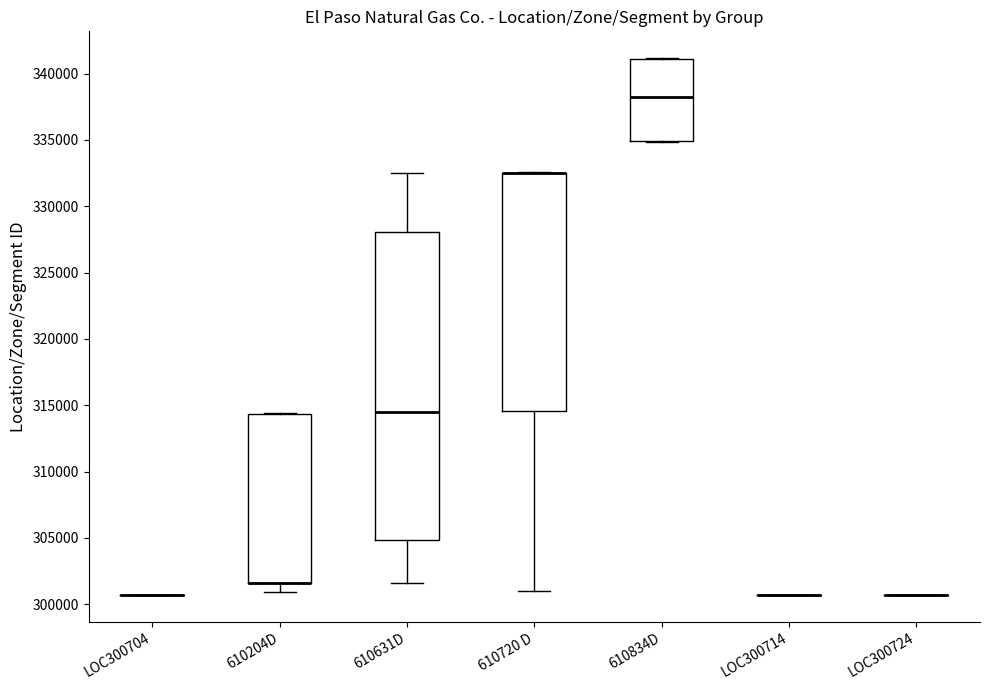

Which box is the tallest, from its lower edge to its upper edge?

610631D